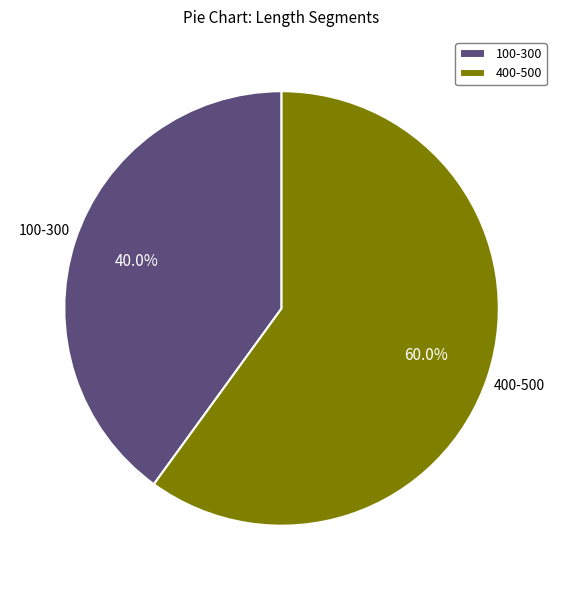

Count the number of slices in the pie.

2